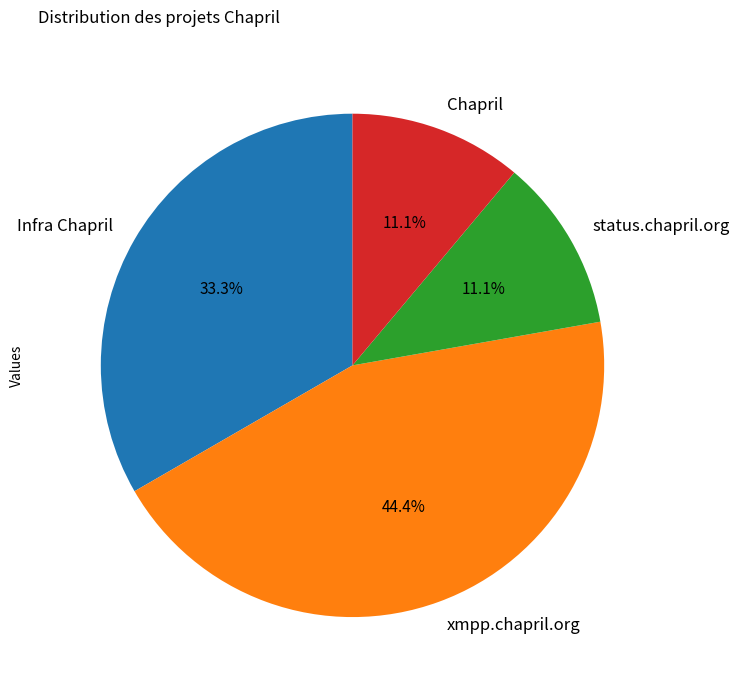

Which slice is the largest?

xmpp.chapril.org